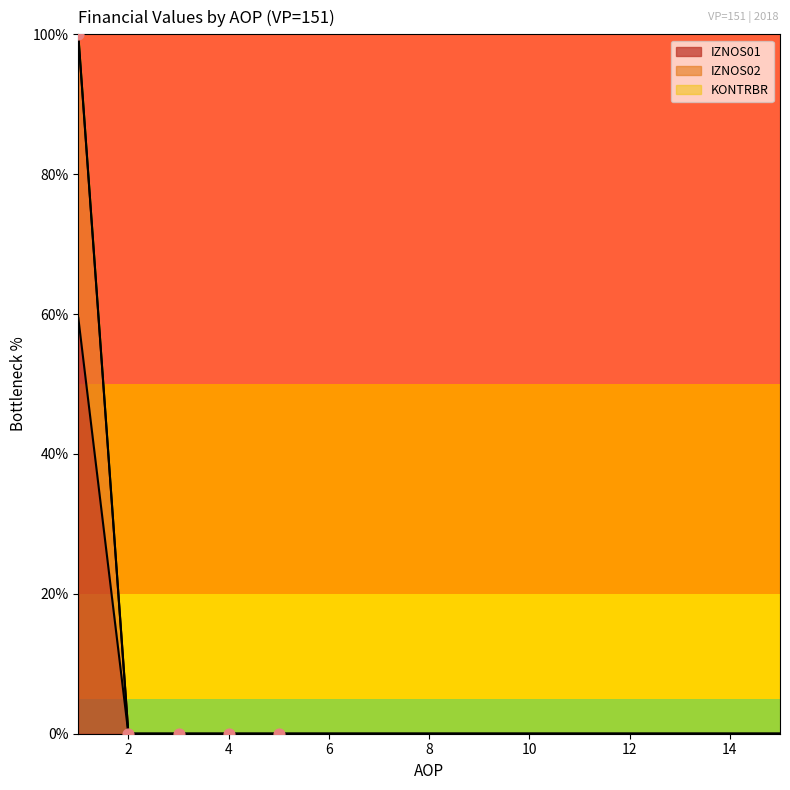

At which category is the sum across all series the highest?

1